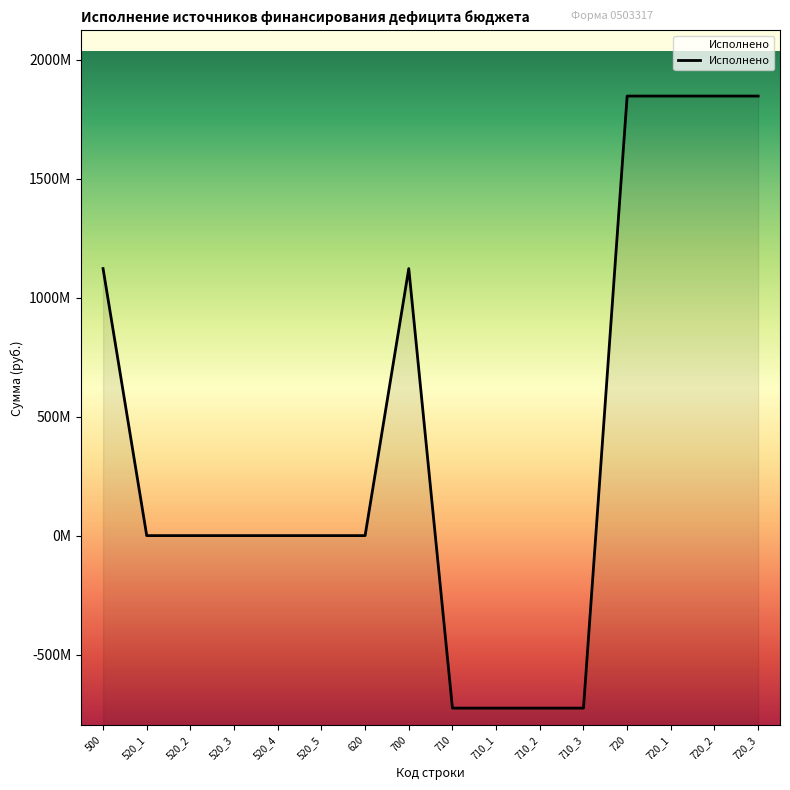

The chart shows a value of 600313646.3 at 720_2. True or false?

False